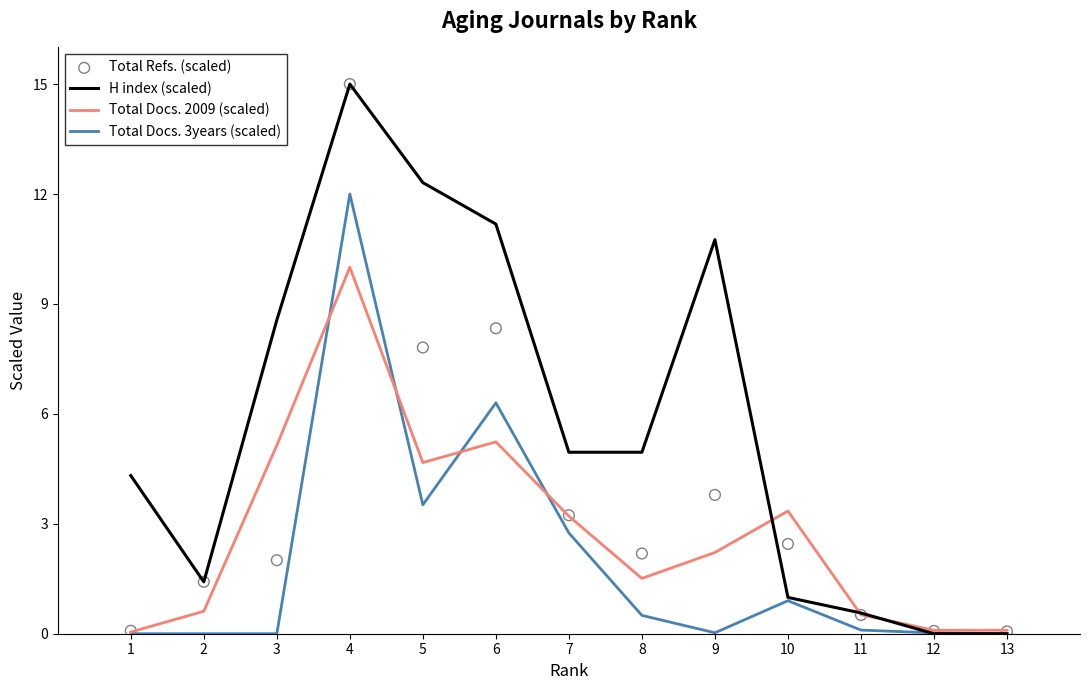

At how many categories does at least one series exceed 12?

2